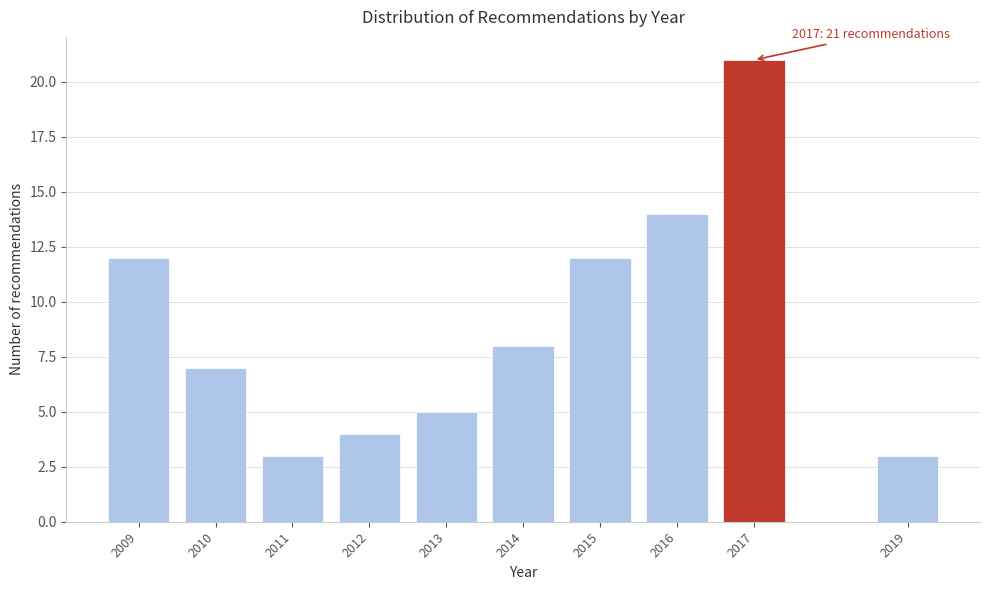

Reading right to left, extract all data points from this chart.

3	21	14	12	8	5	4	3	7	12